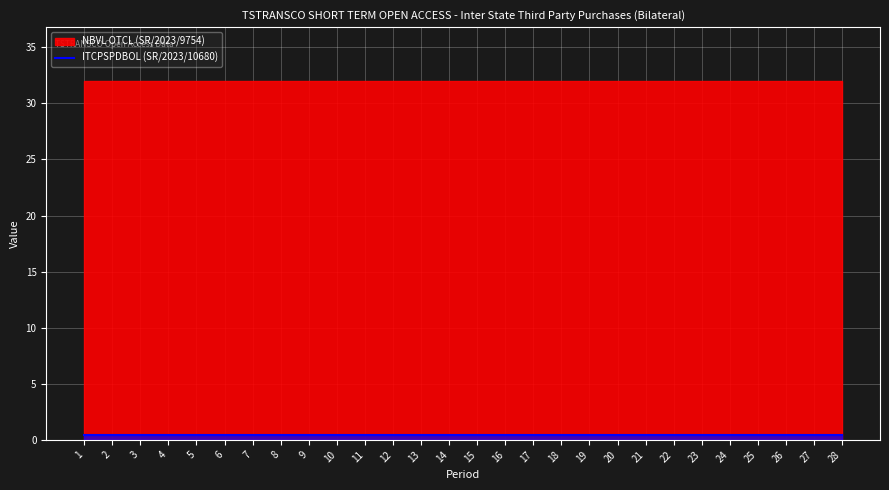

How many lines are shown in the chart?

2